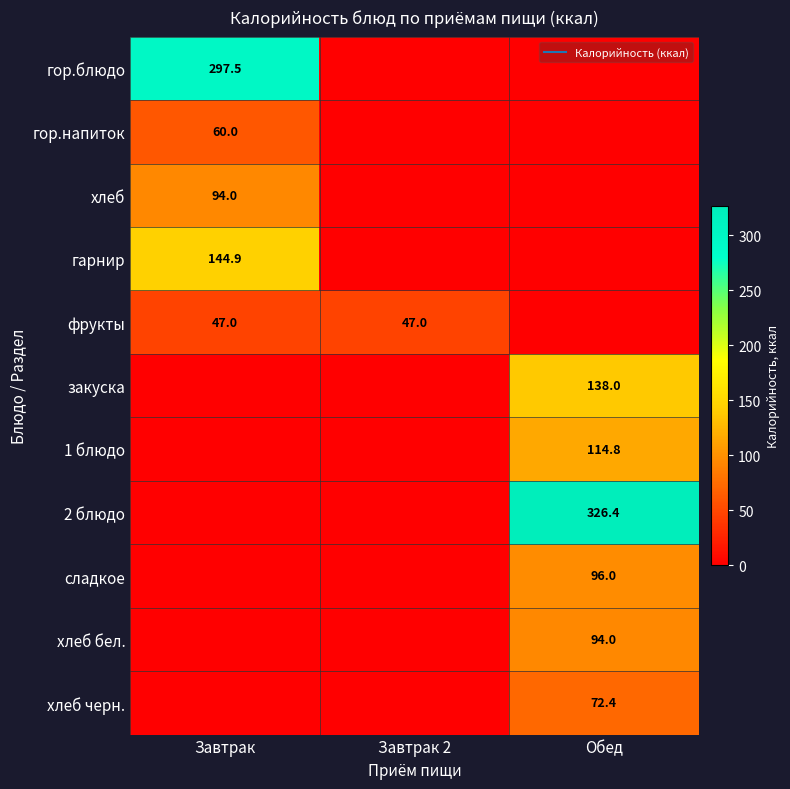

Which series has the largest total across all categories?

2 блюдо